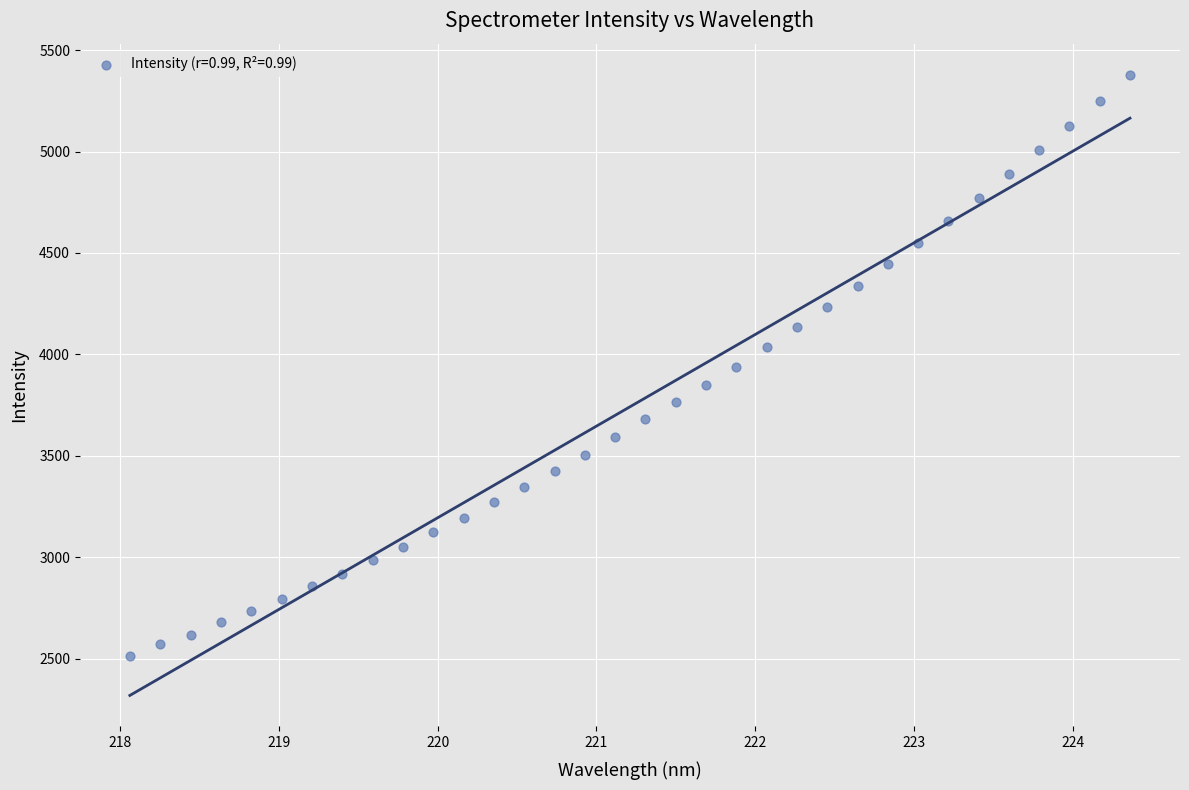

What is the range of X values (max minus min)?

6.3